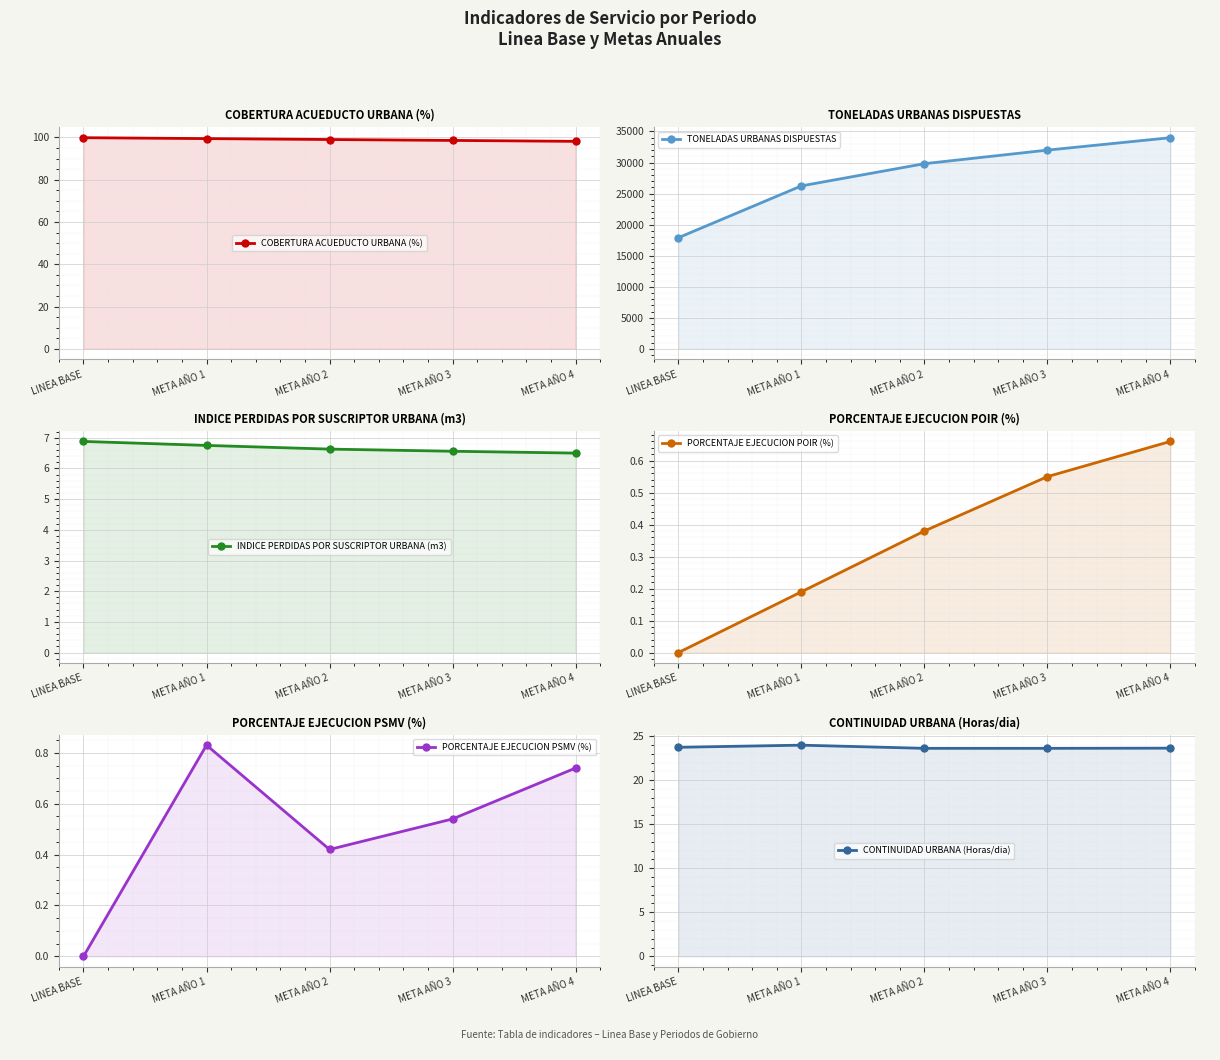

Count the number of categories in the chart.

5